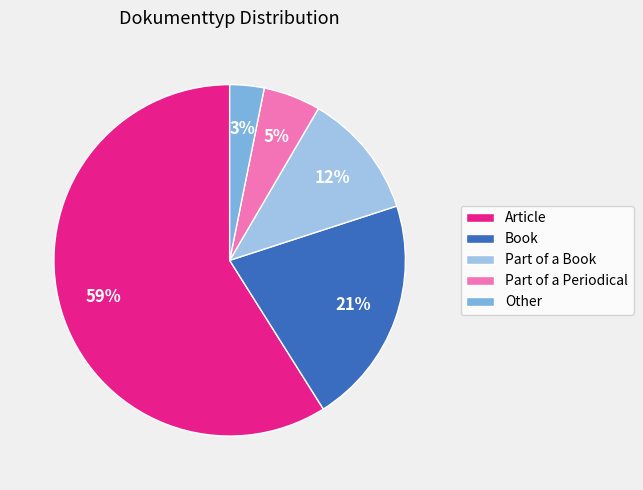

Which slice is the smallest?

Other